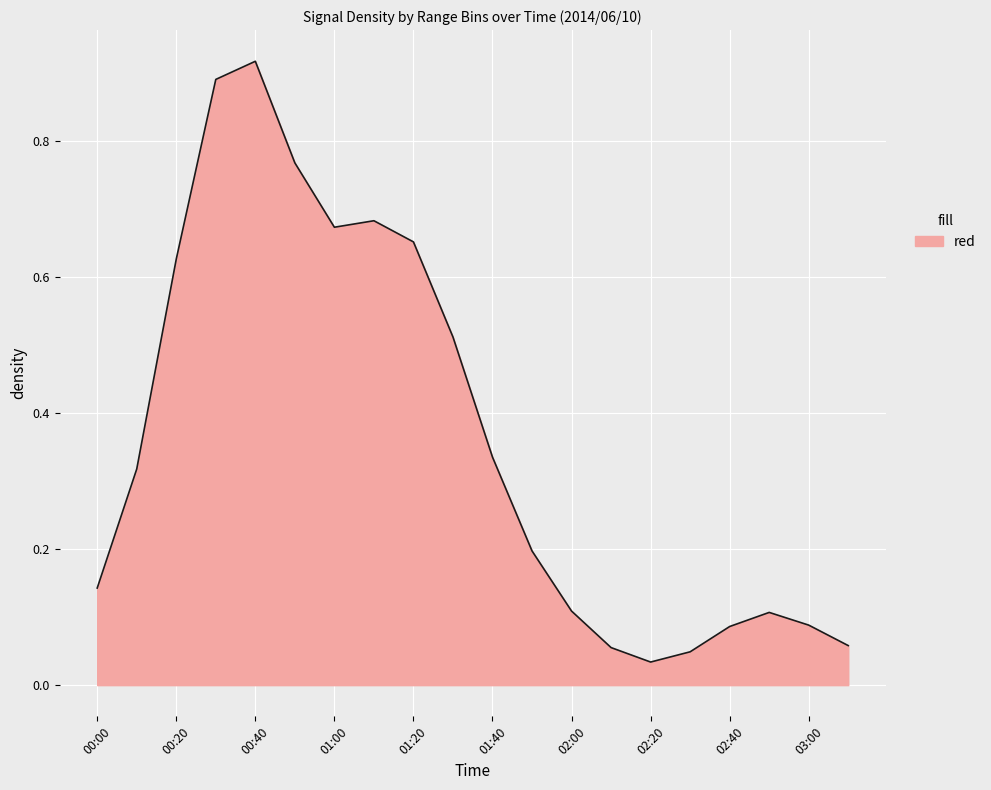

How many lines are shown in the chart?

1